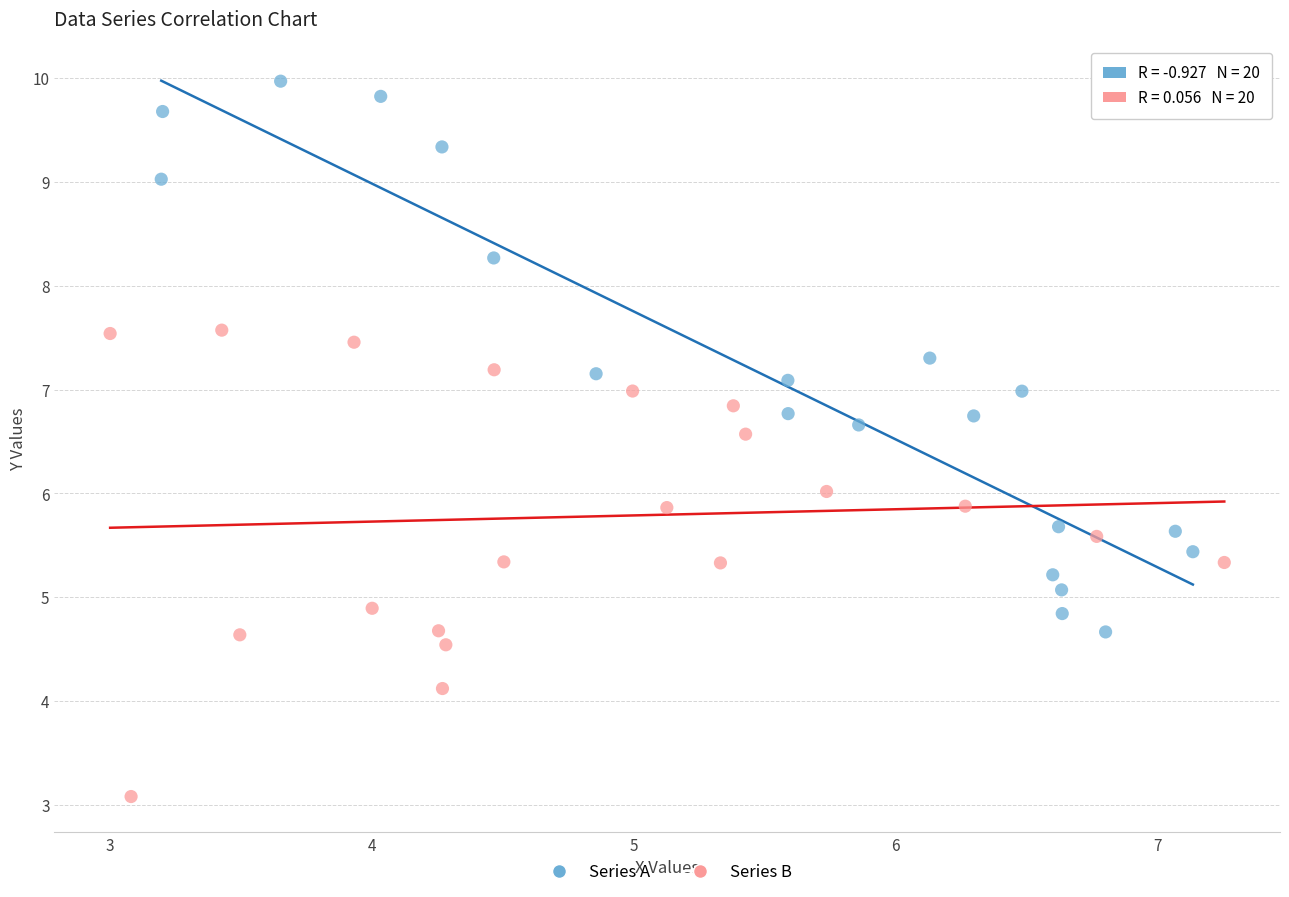

Which series reaches the minimum Y coordinate?

Series B